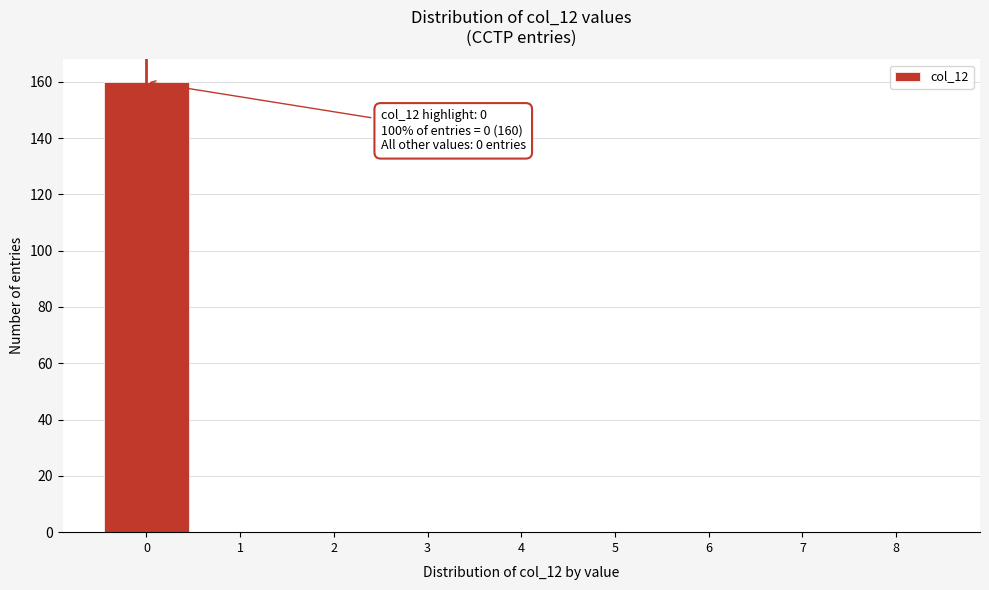

Which range on the x-axis has the tallest bar?

-0.5 to 0.5